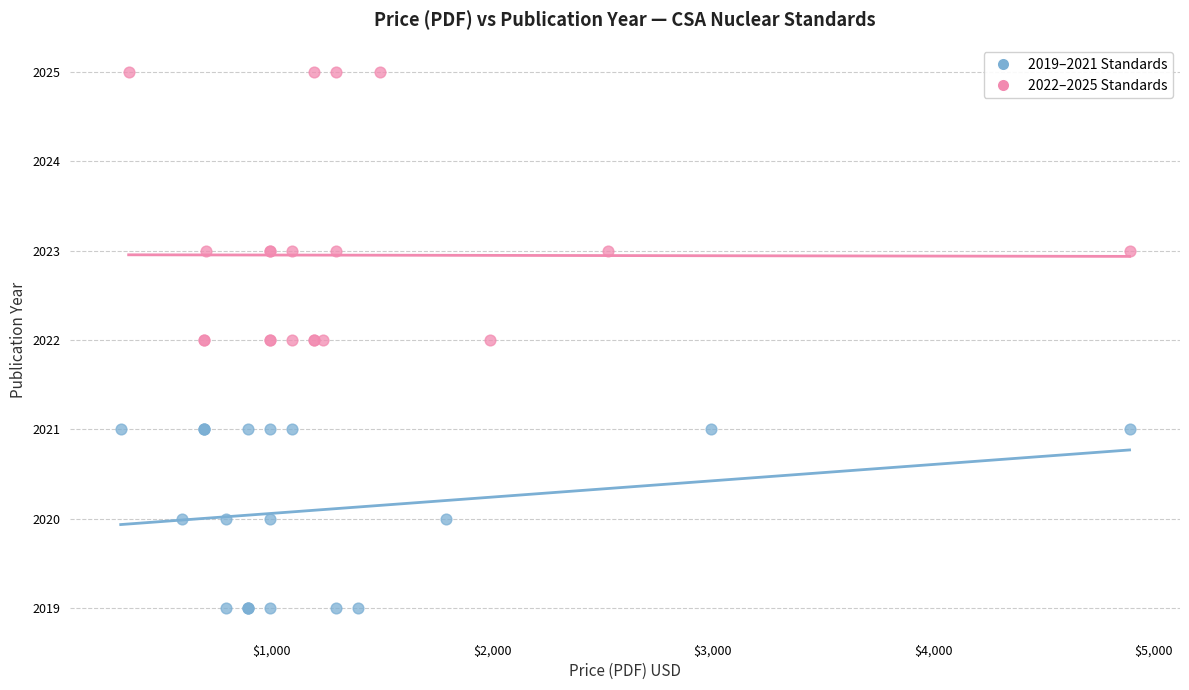

Which series reaches the minimum Y coordinate?

2019–2021 Standards